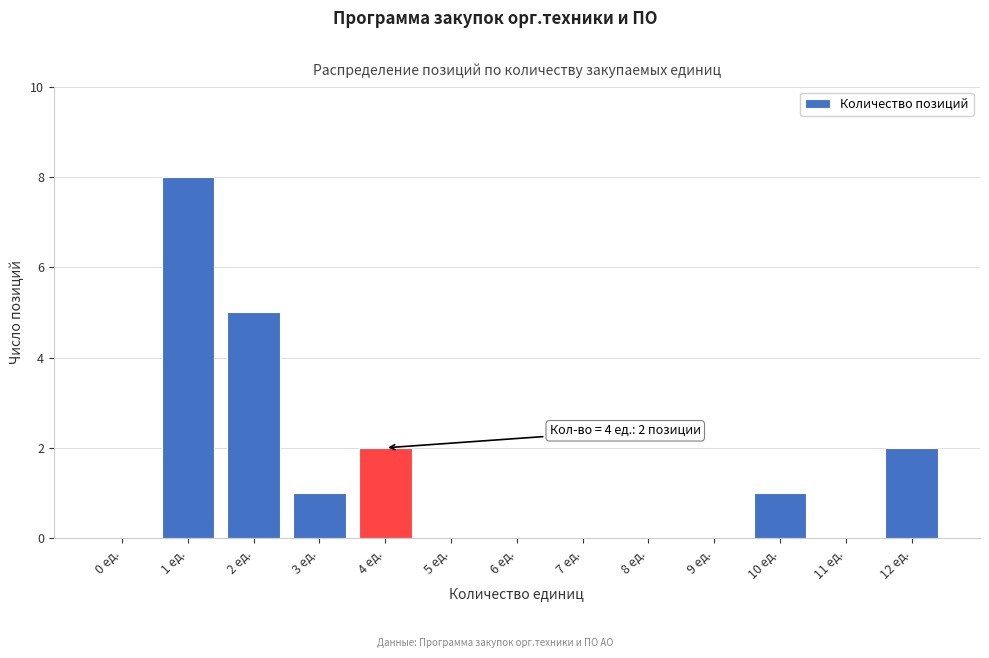

Reading left to right, what are all the values shown in this chart?

0 ед.=0	1 ед.=8	2 ед.=5	3 ед.=1	4 ед.=2	5 ед.=0	6 ед.=0	7 ед.=0	8 ед.=0	9 ед.=0	10 ед.=1	11 ед.=0	12 ед.=2